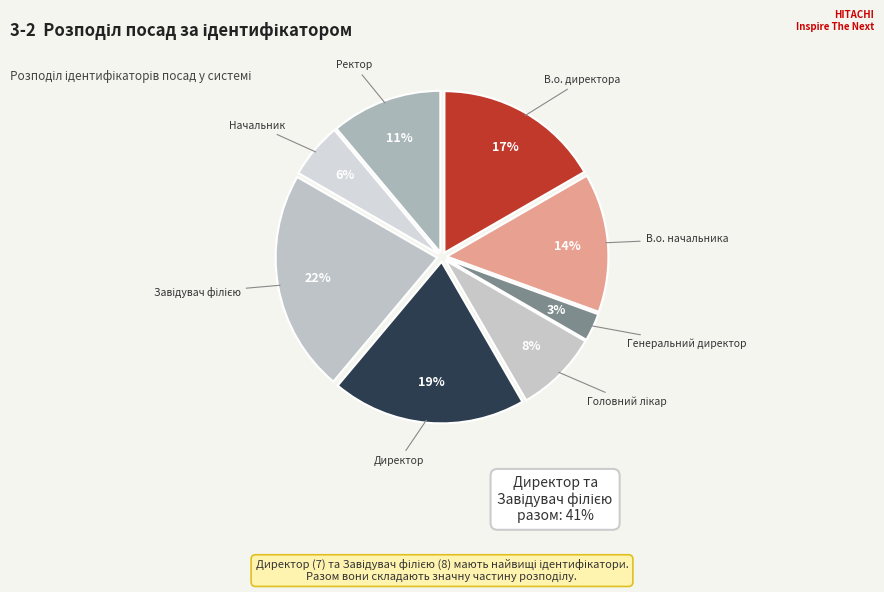

Rank the categories by value from lowest to highest.

Генеральний директор, Начальник, Головний лікар, Ректор, В.о. начальника, В.о. директора, Директор, Завідувач філією